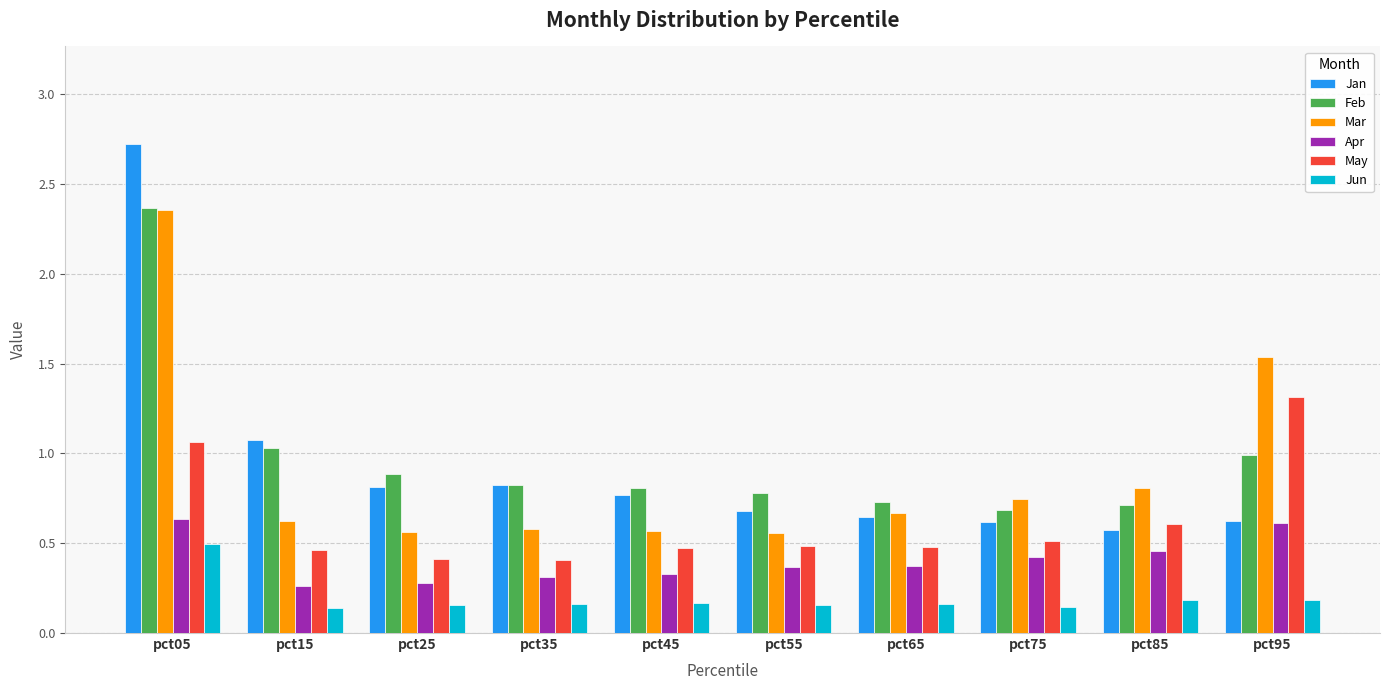

Which category has the highest value in the Jan series?

pct05